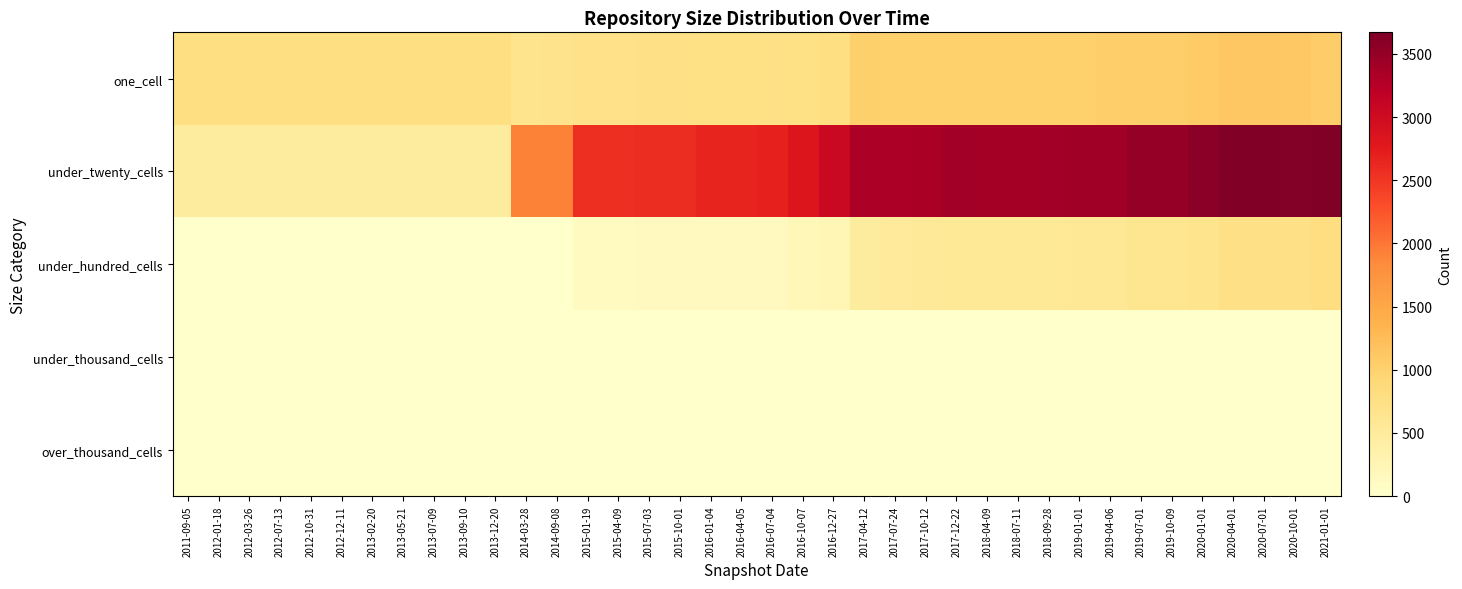

Which has a higher value, 2018-07-11 or 2020-01-01?

2020-01-01